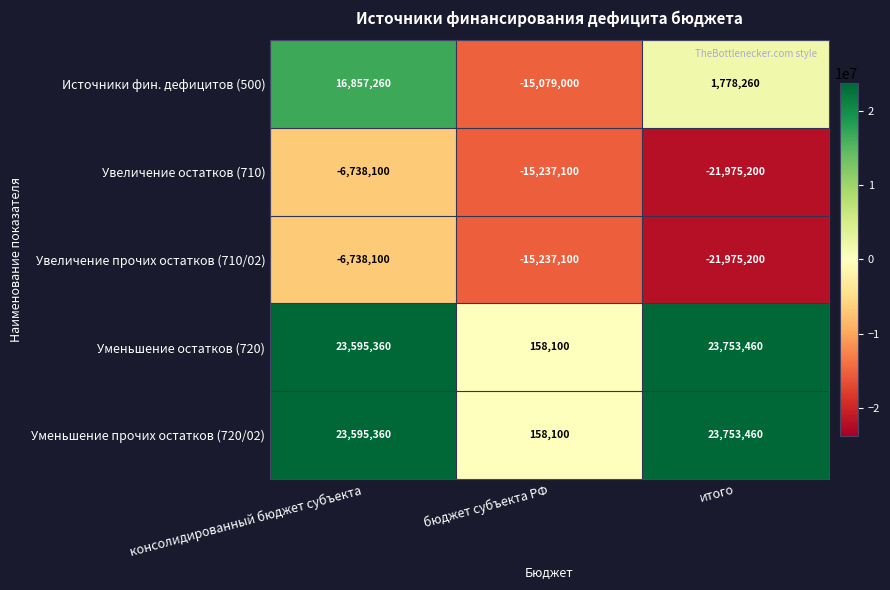

Rank the categories by Увеличение прочих остатков (710/02) value from highest to lowest.

консолидированный бюджет субъекта, бюджет субъекта РФ, итого